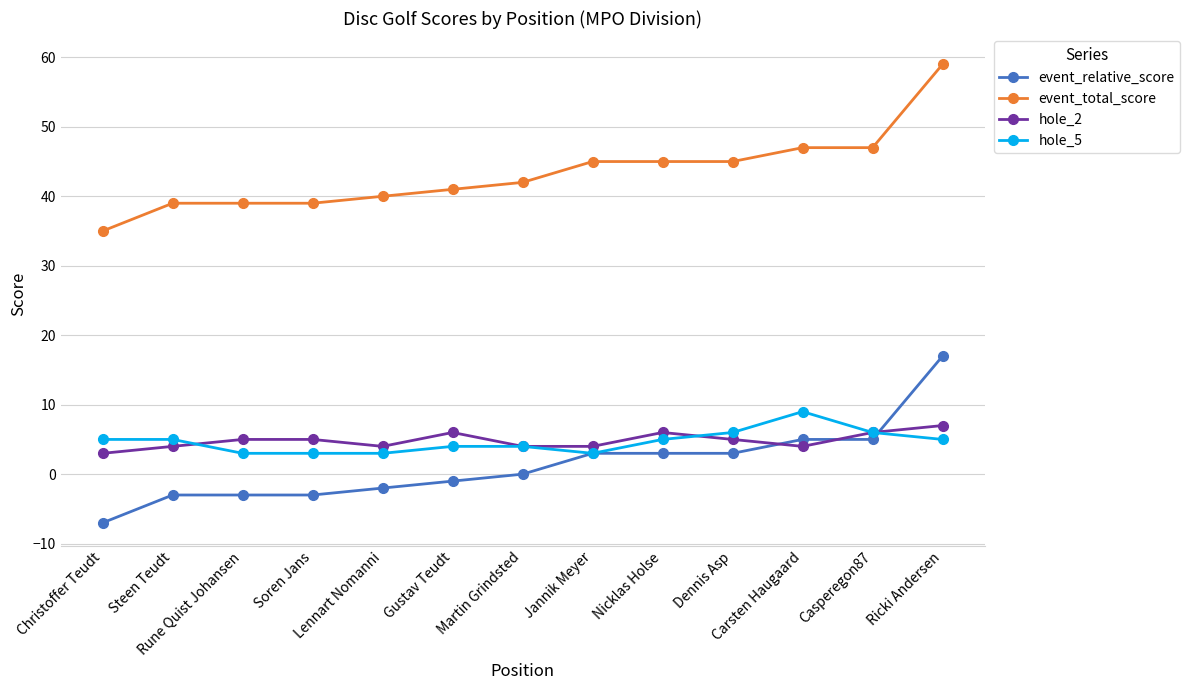

At how many categories does at least one series exceed 18?

13